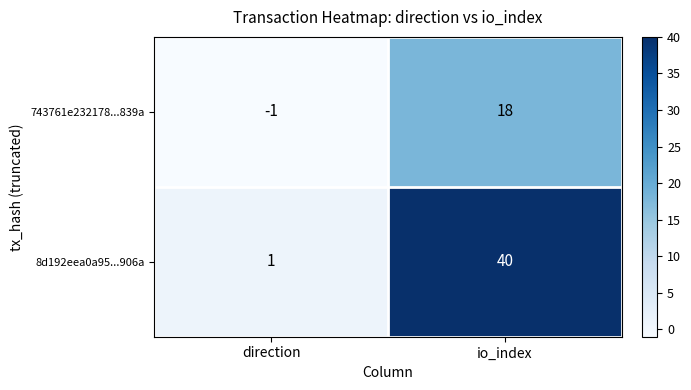

What is the difference between the maximum and minimum values in the 8d192eea0a95...906a series?

39